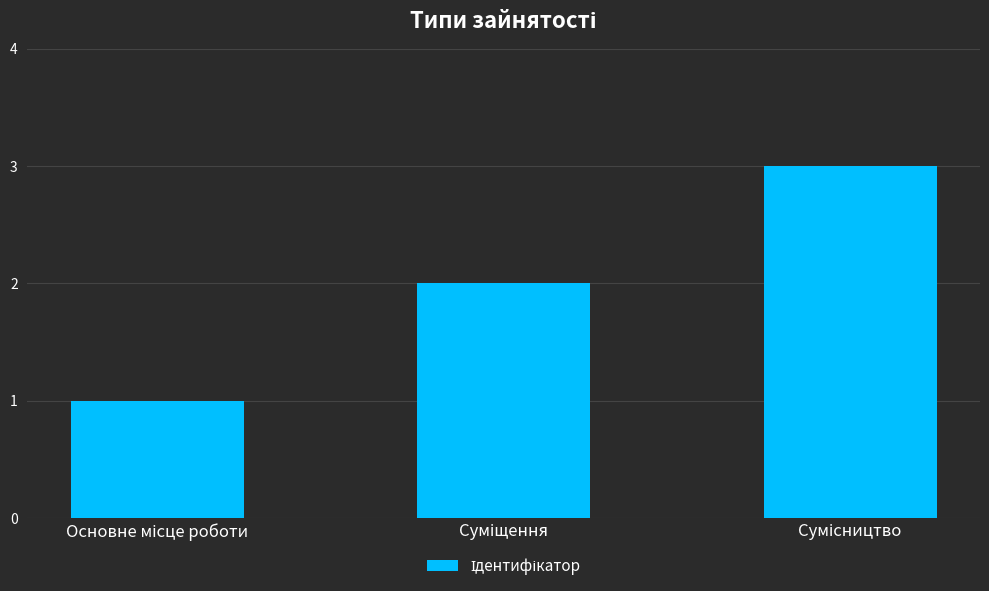

Are the bars horizontal?

No